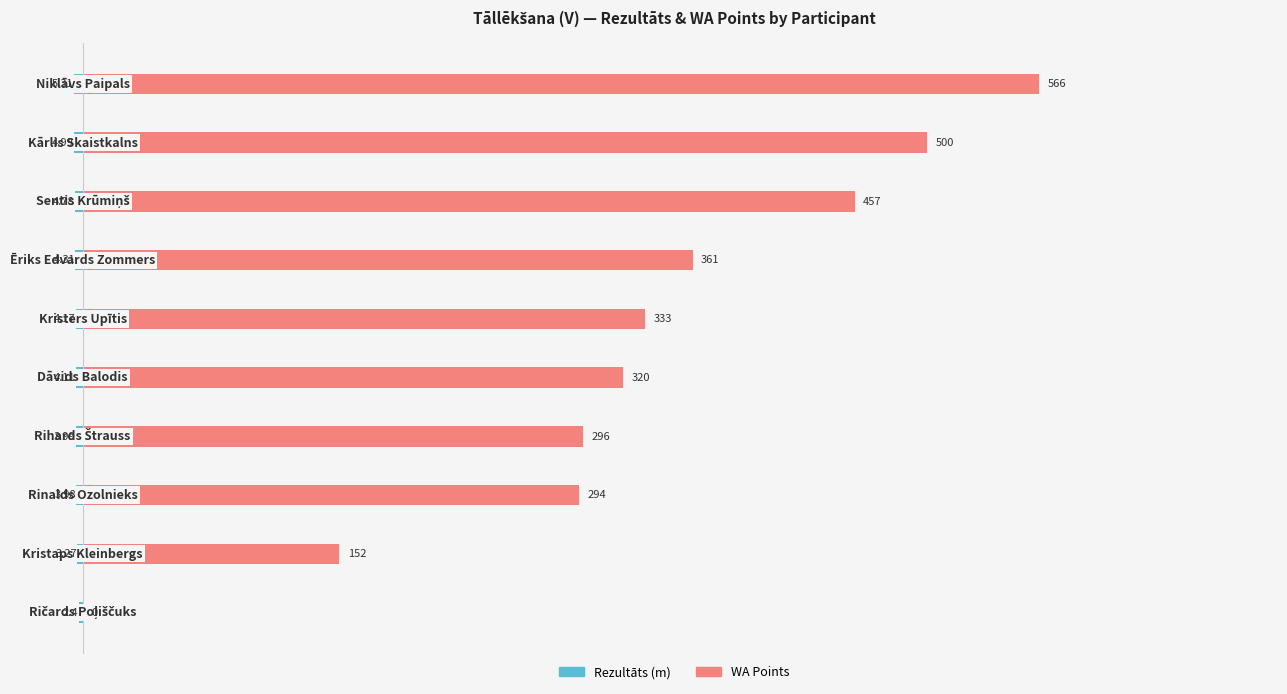

Is it true that Rezultāts (m) equals -4.3 at 3?

True